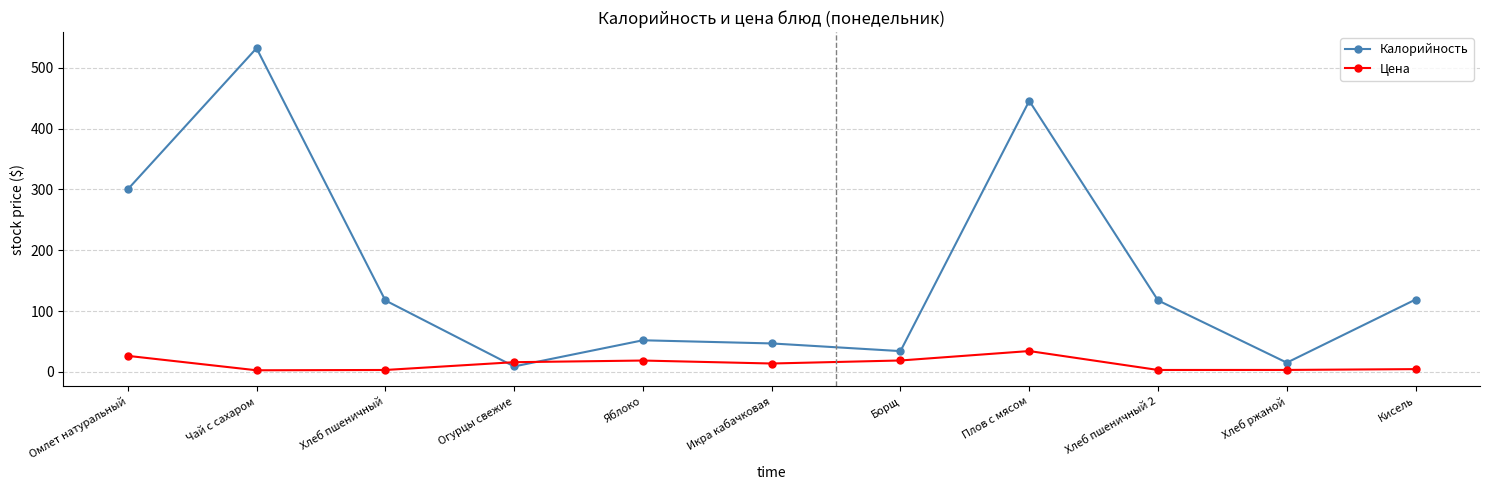

What is the maximum value shown in the chart?

532.0